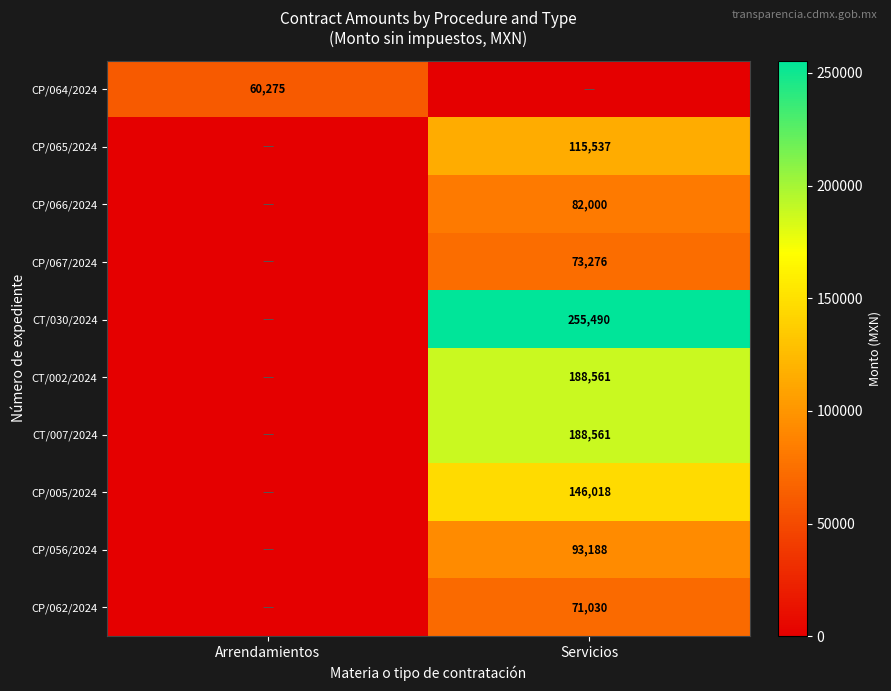

The value of CT/030/2024 at Servicios is 115206. True or false?

False